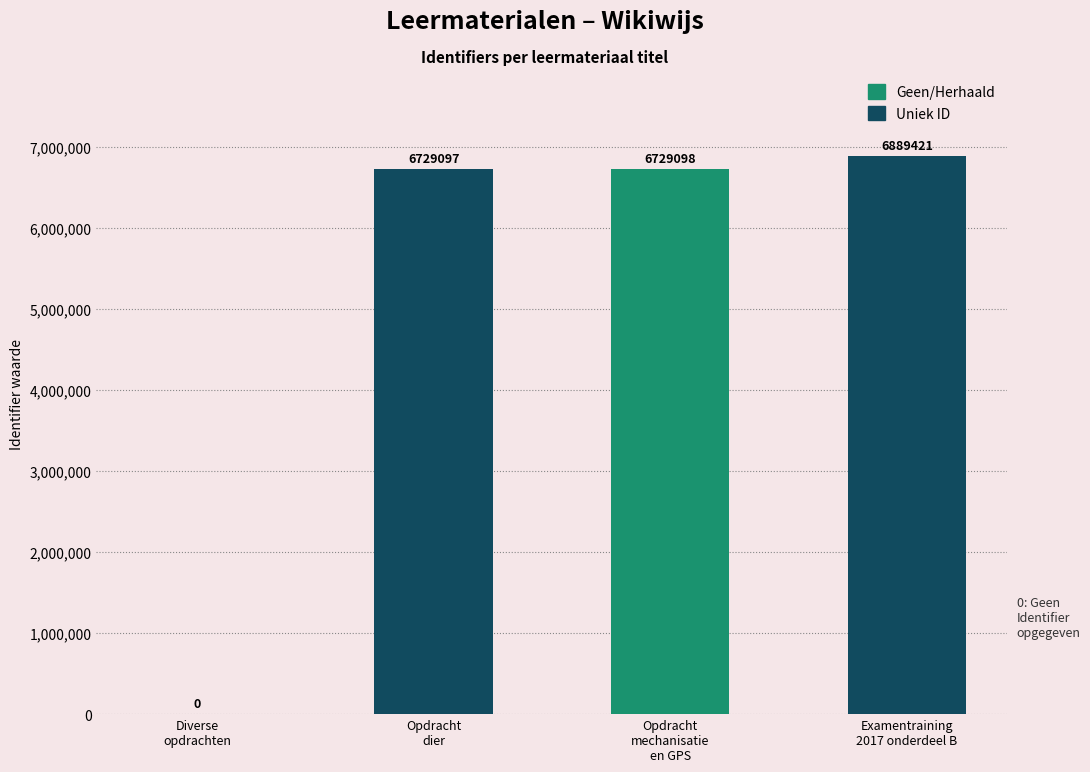

What is the sum of all values?

20347616